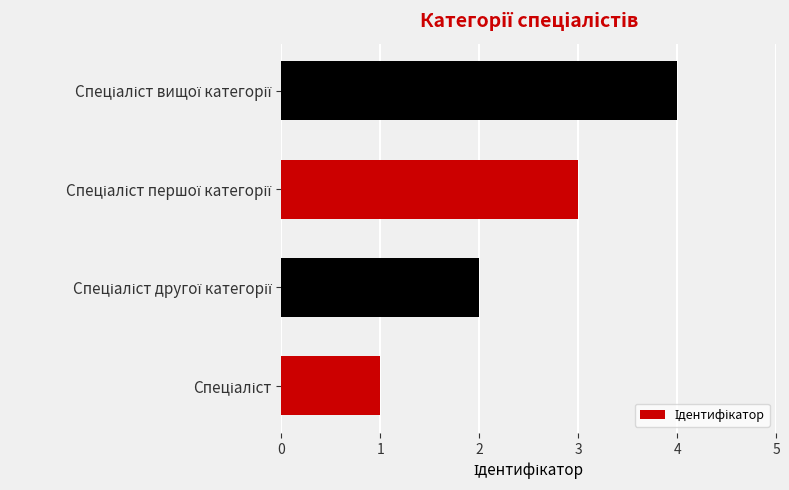

Are the bars grouped side by side (vs. stacked)?

No